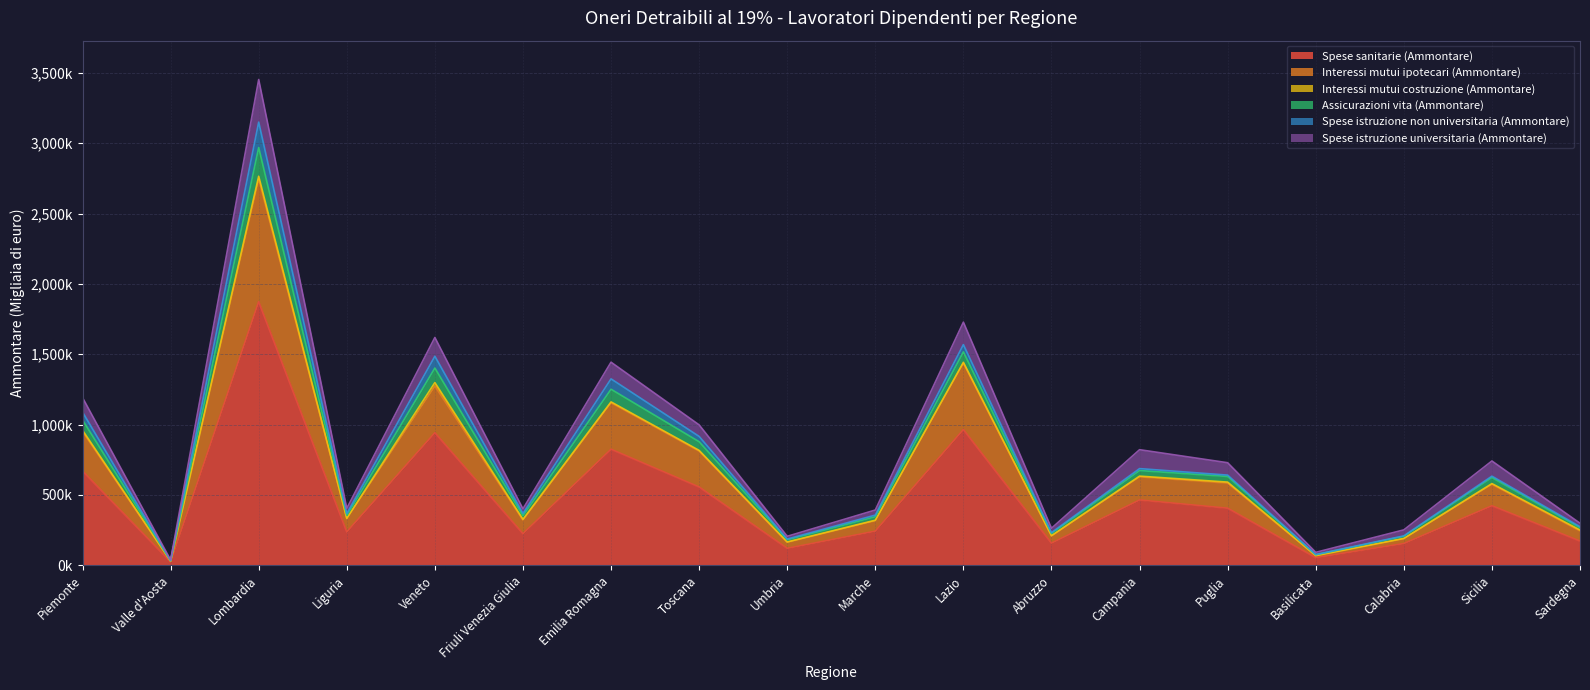

What is the value of the Assicurazioni vita (Ammontare) point at the 2nd from the left?

33677